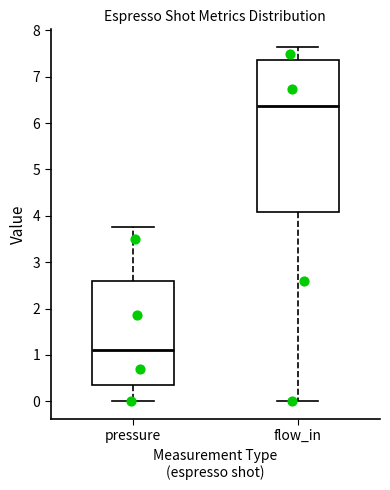

Where does the upper whisker of the box for pressure end on the y-axis? The values are not printed on the chart, so give them approximately, as read against the axis.

3.8